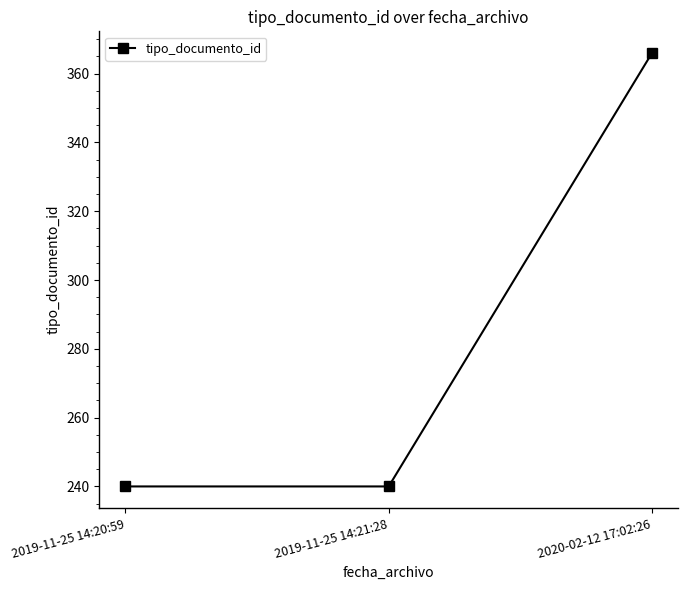

How many values are between 240 and 366?

3